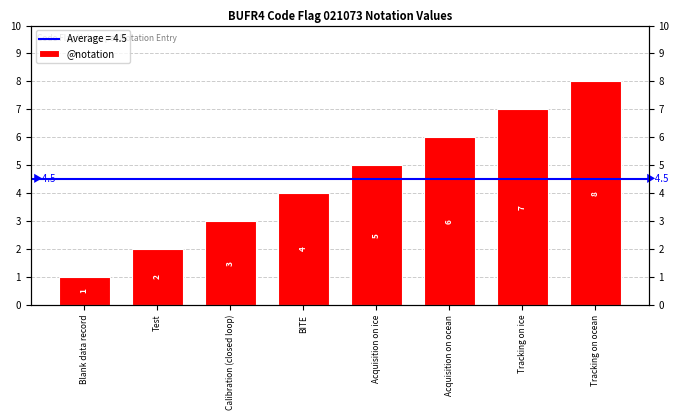

What is the sum of all values?

36